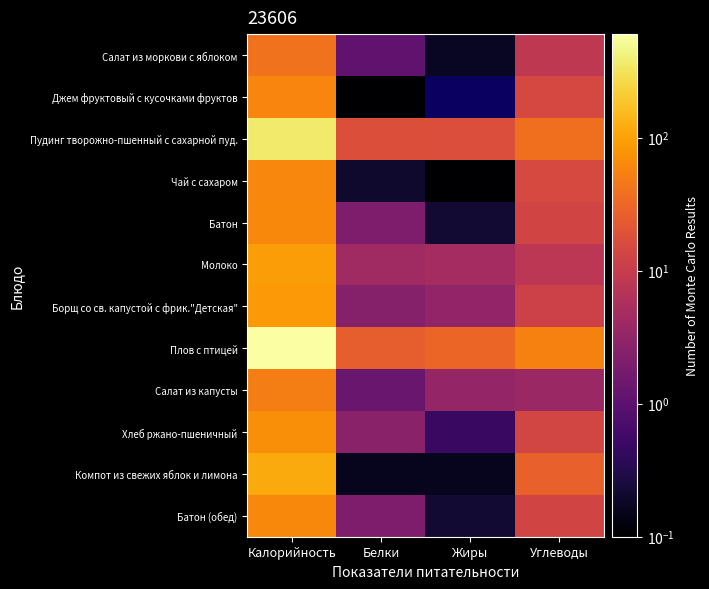

What is the total value across all series at Белки?

59.8